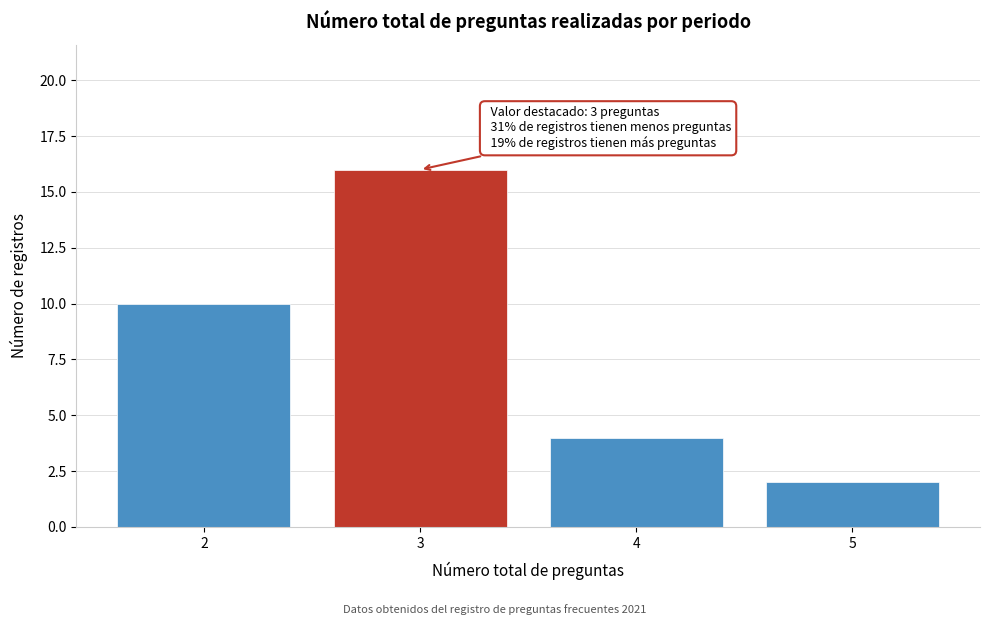

Which range on the x-axis has the tallest bar?

2.5 to 3.5